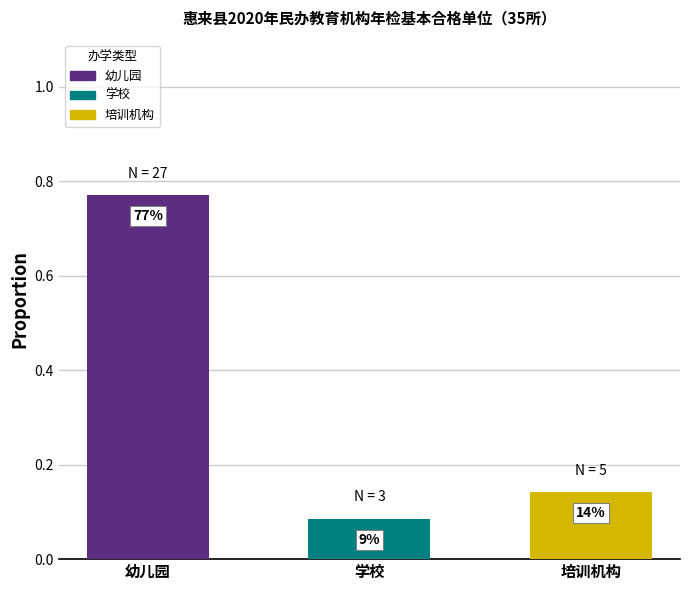

Reading left to right, what are all the values shown in this chart?

0.8	0.1	0.1